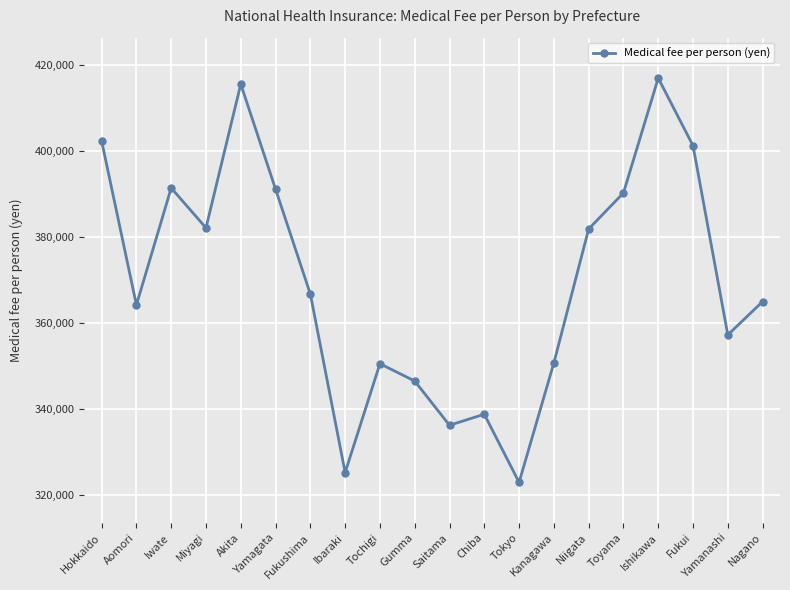

Is this an area chart (filled region under the line)?

No